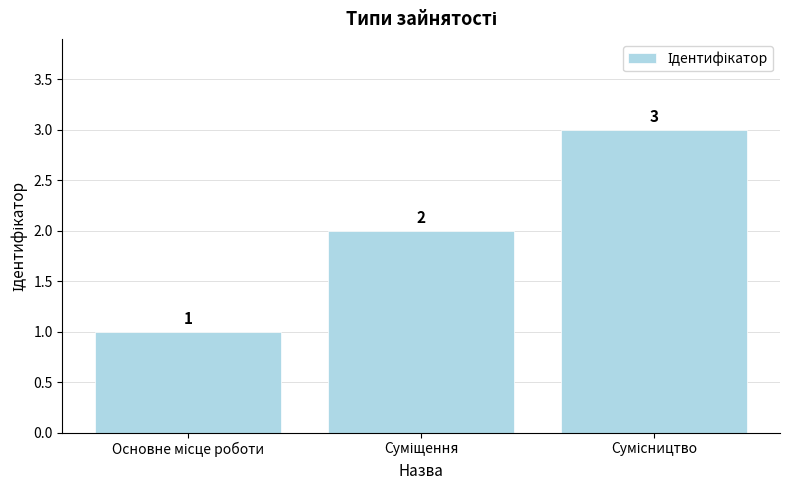

What is the greatest value displayed?

3